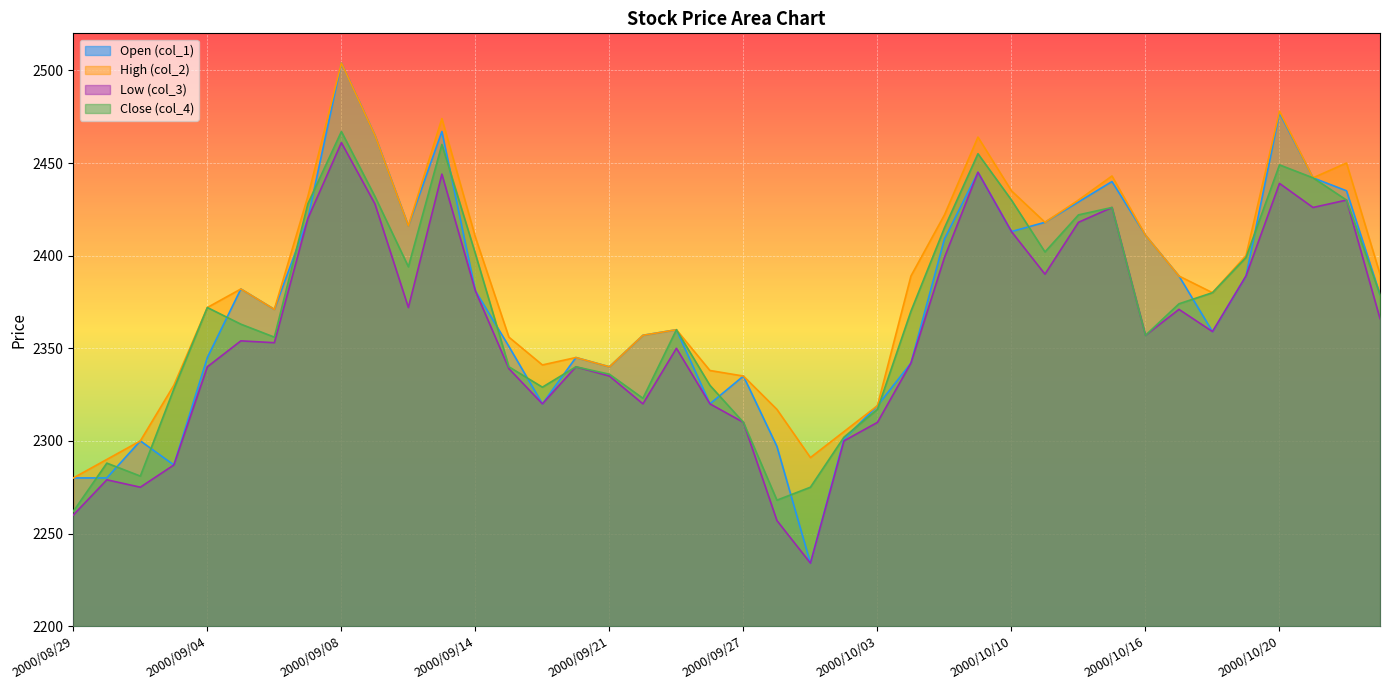

At which label does col_1 first exceed 2379?

2000/09/05